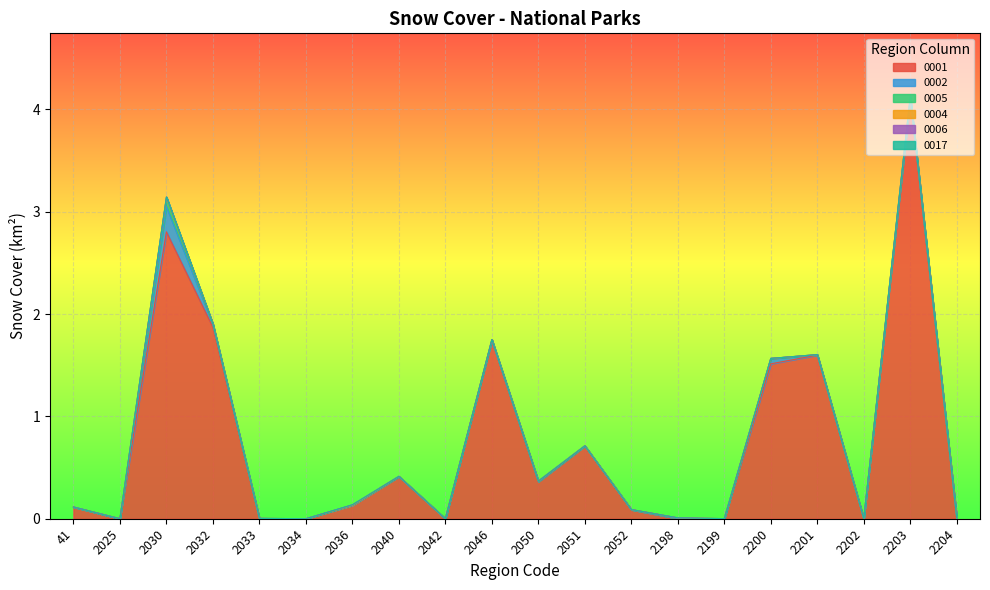

True or false: 0017 and 0001 intersect in this chart.

False